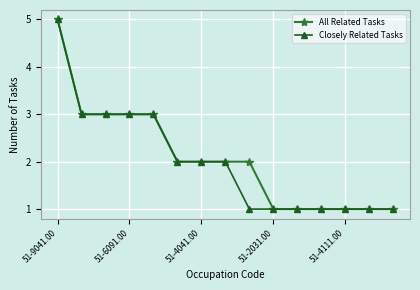

Does the chart have visible grid lines?

Yes